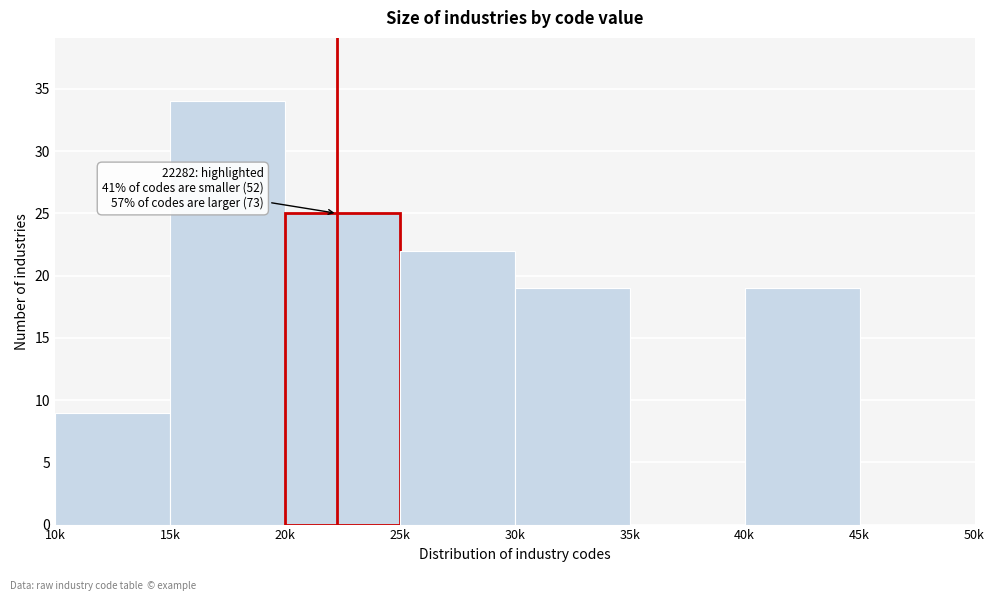

Reading right to left, list all the values displayed in this chart.

45k=0	40k=19	35k=0	30k=19	25k=22	20k=25	15k=34	10k=9